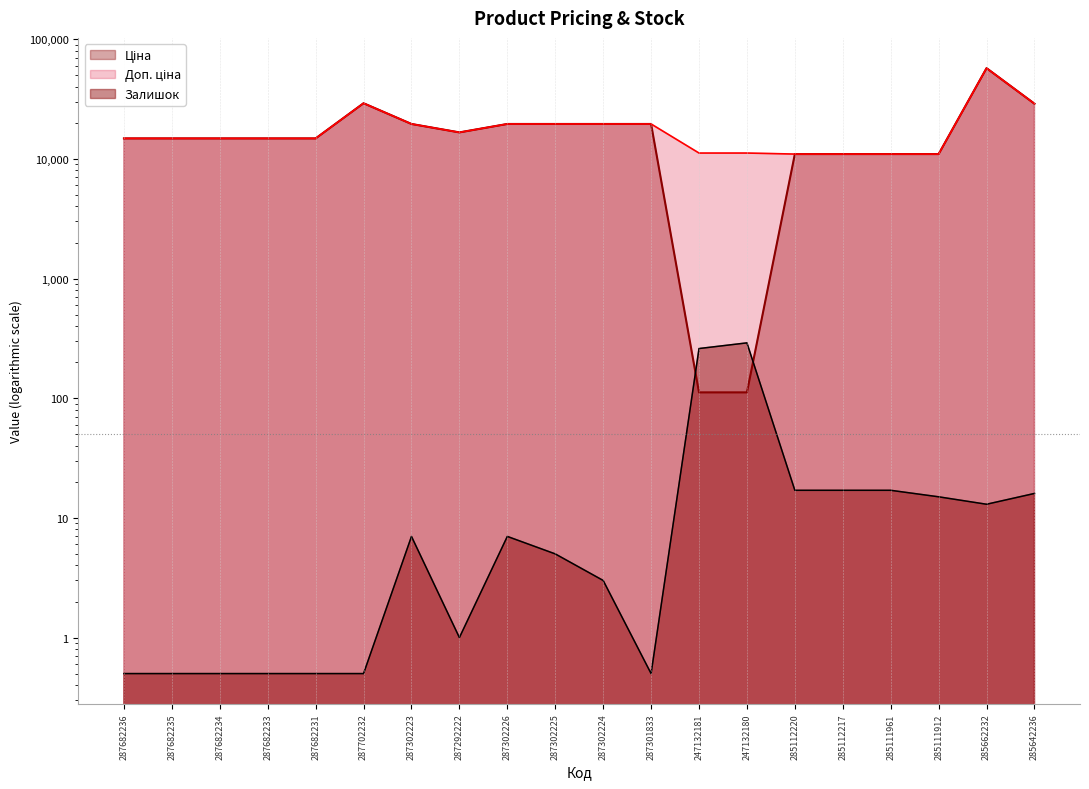

True or false: Доп. ціна and Ціна intersect in this chart.

False